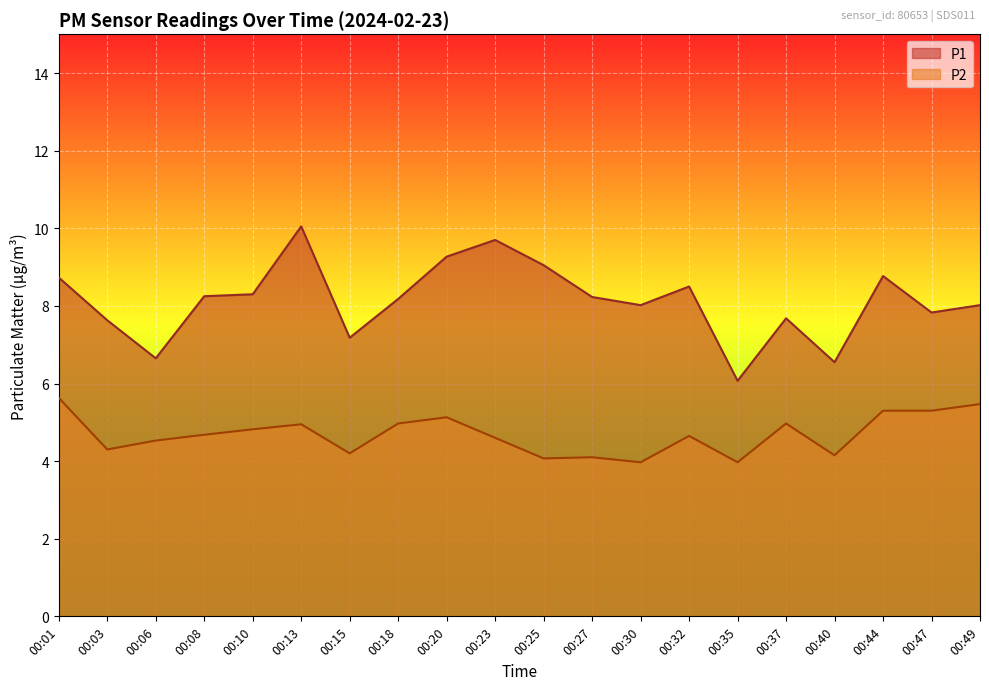

How many values in the P1 series exceed 8?

13